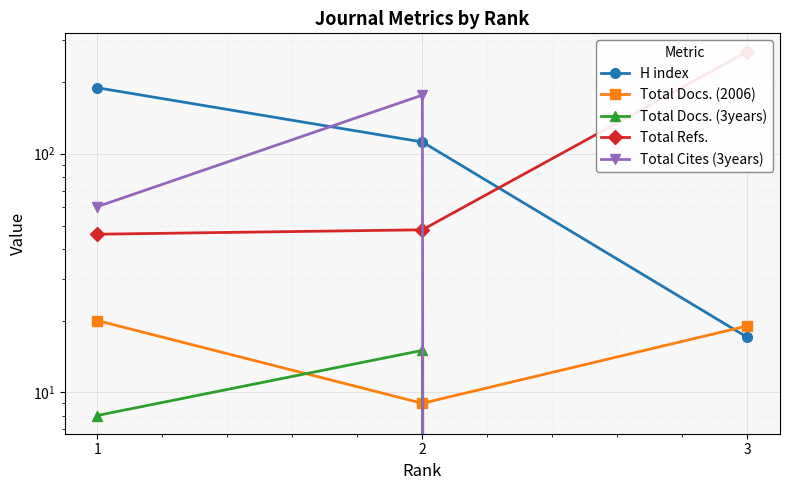

Reading left to right, what are all the values shown in this chart?

H index: 189	112	17
Total Docs. (2006): 20	9	19
Total Docs. (3years): 8	15	0
Total Refs.: 46	48	268
Total Cites (3years): 60	176	0